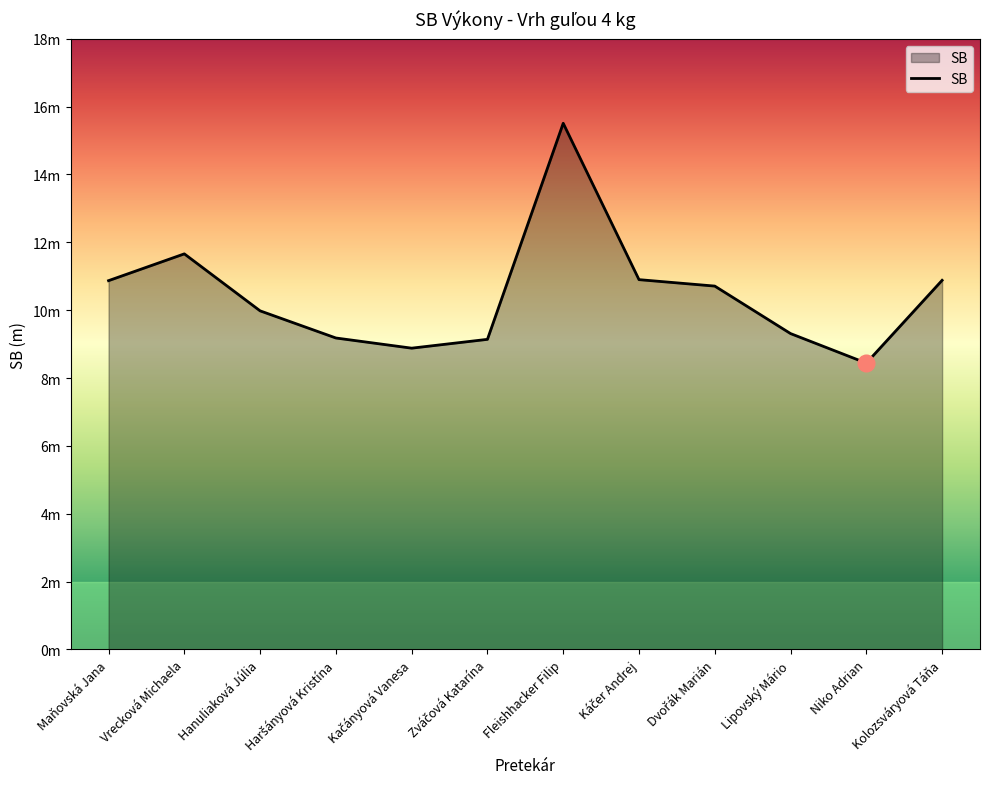

What is the sum of the values at Niko Adrian and Haršányová Kristína?

17.6